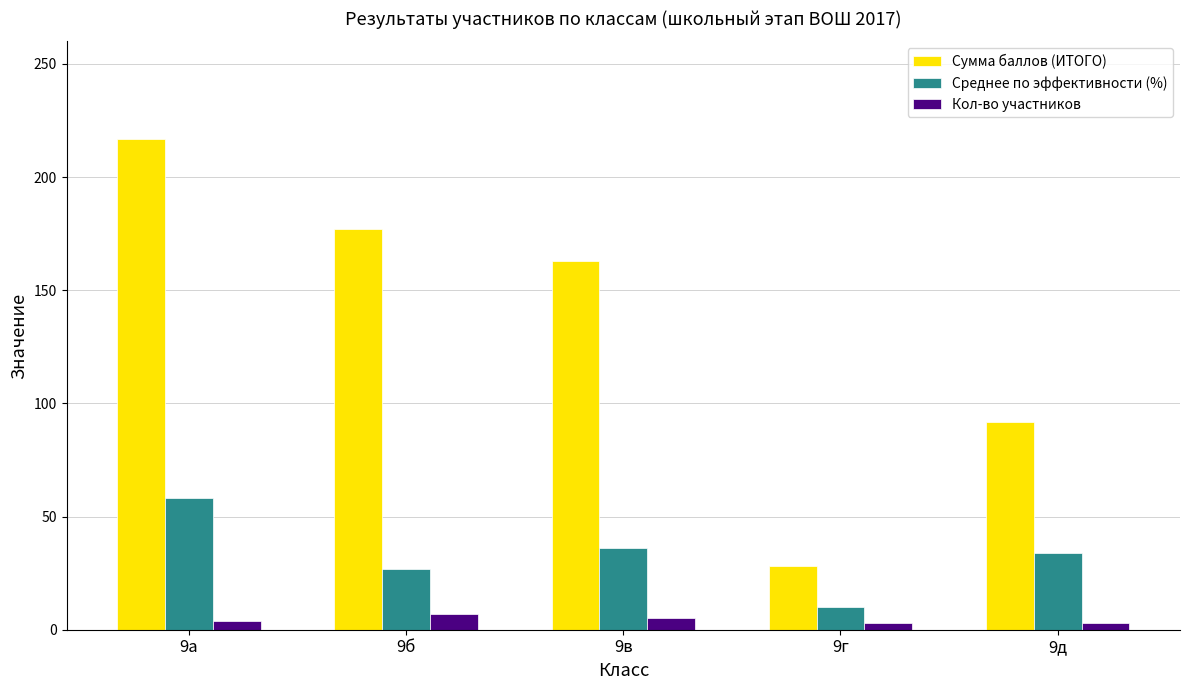

Is it true that Сумма баллов (ИТОГО) equals 217 at 9а?

True